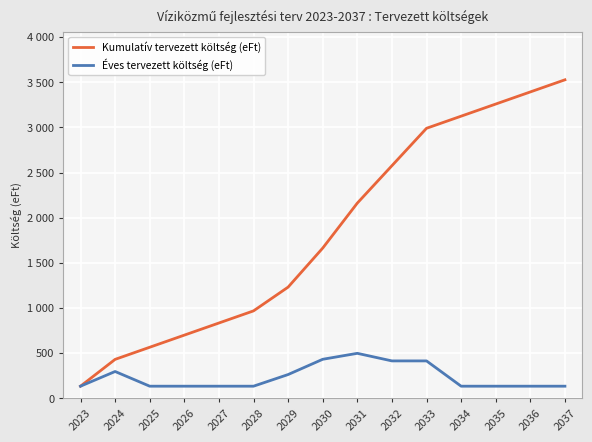

What is the smallest value displayed?

134.2